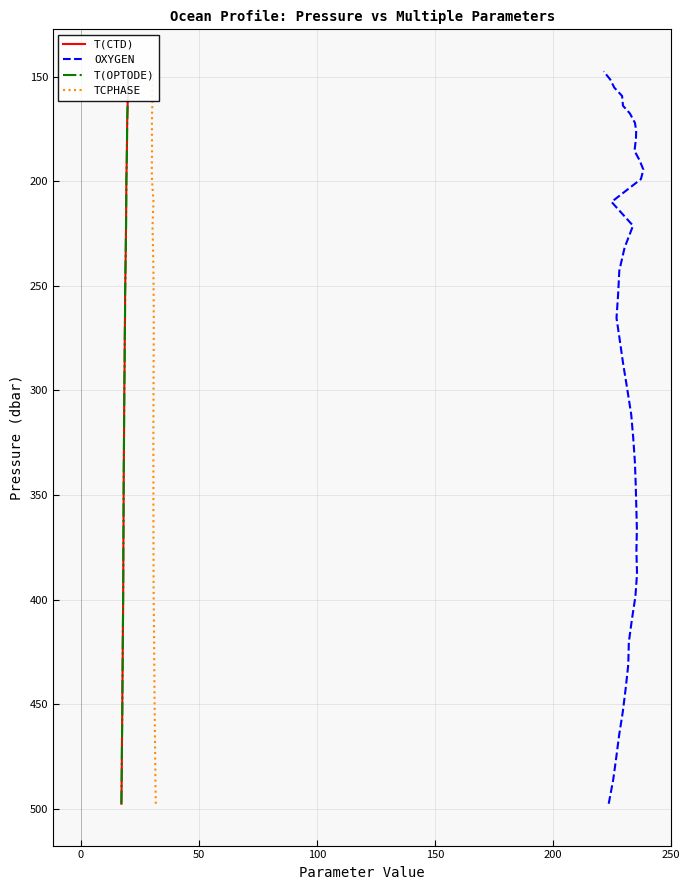

Is the value of T(OPTODE) at 0 greater than the value of T(CTD) at 300?

Yes